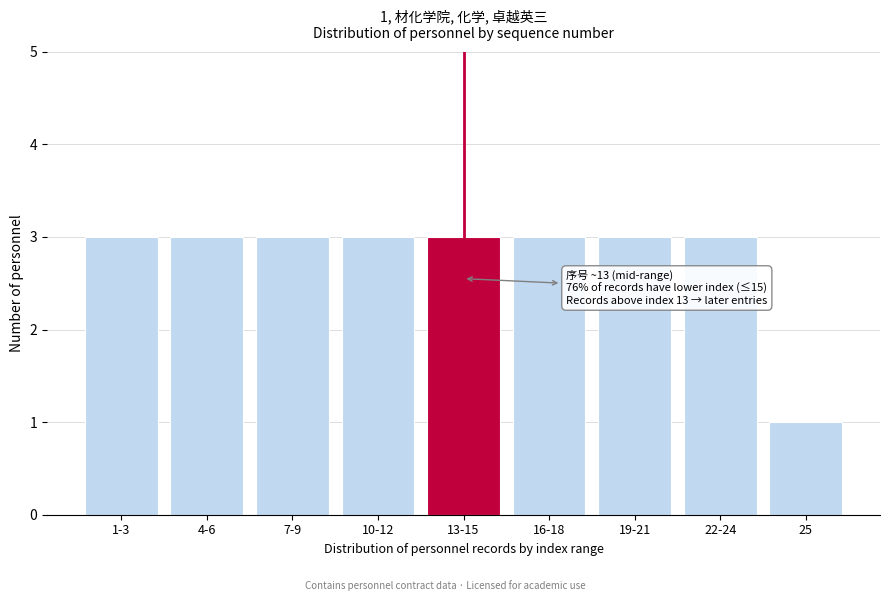

Reading left to right, transcribe all the data shown in this chart.

3	3	3	3	3	3	3	3	1